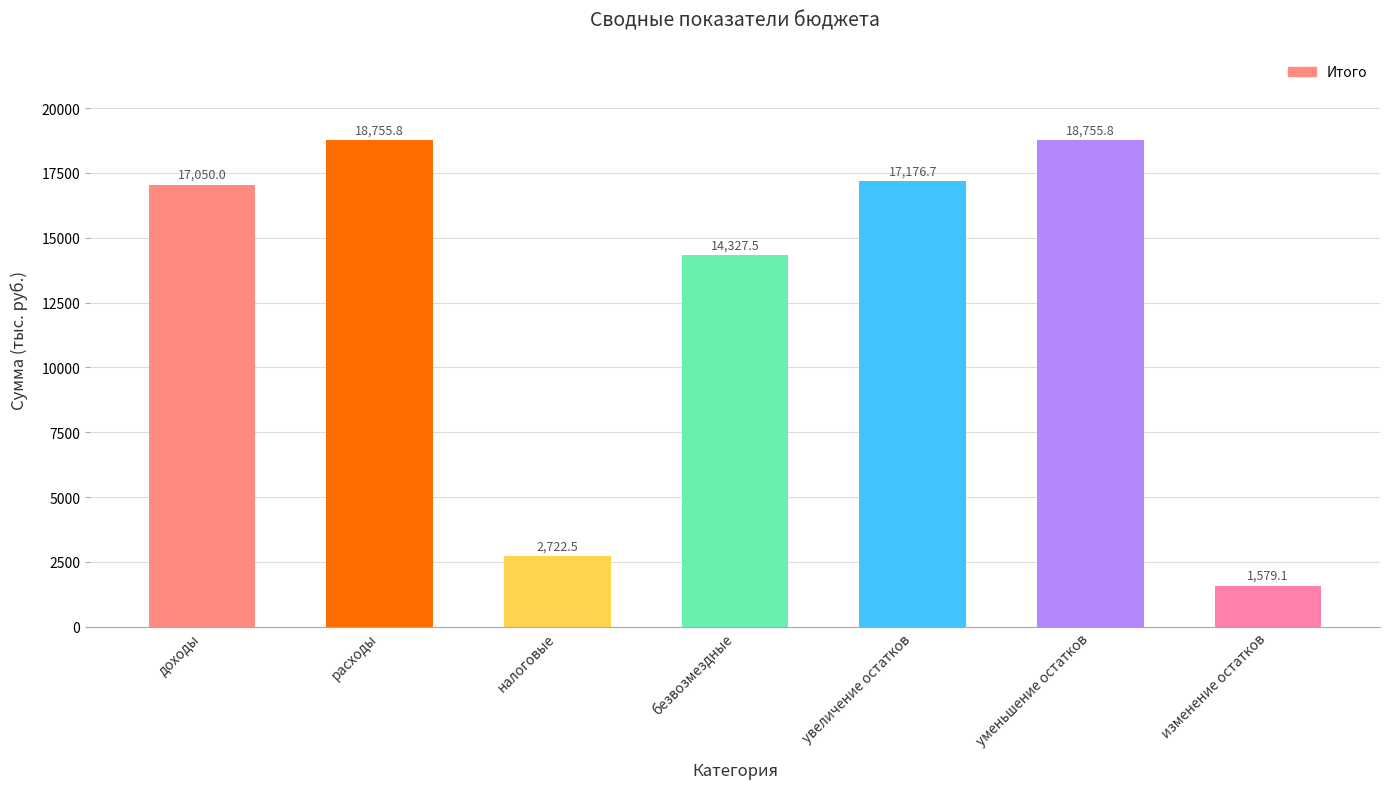

Where is the data nearest to the value 10167?

безвозмездные